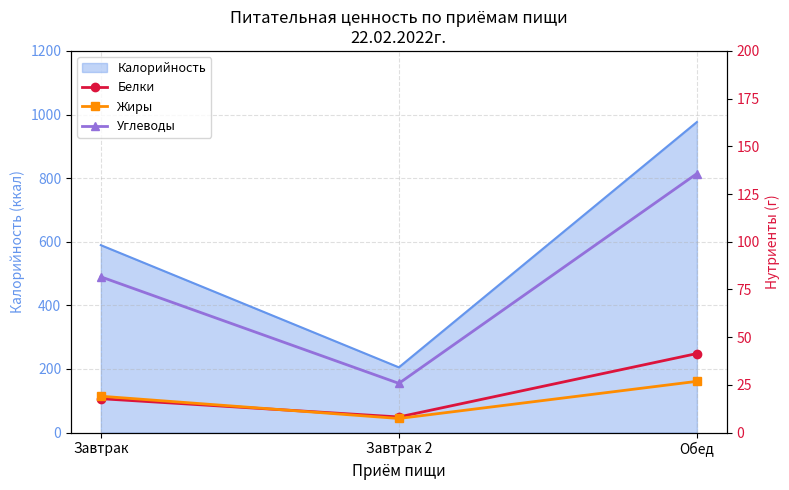

At which label does Белки first exceed 17?

Завтрак